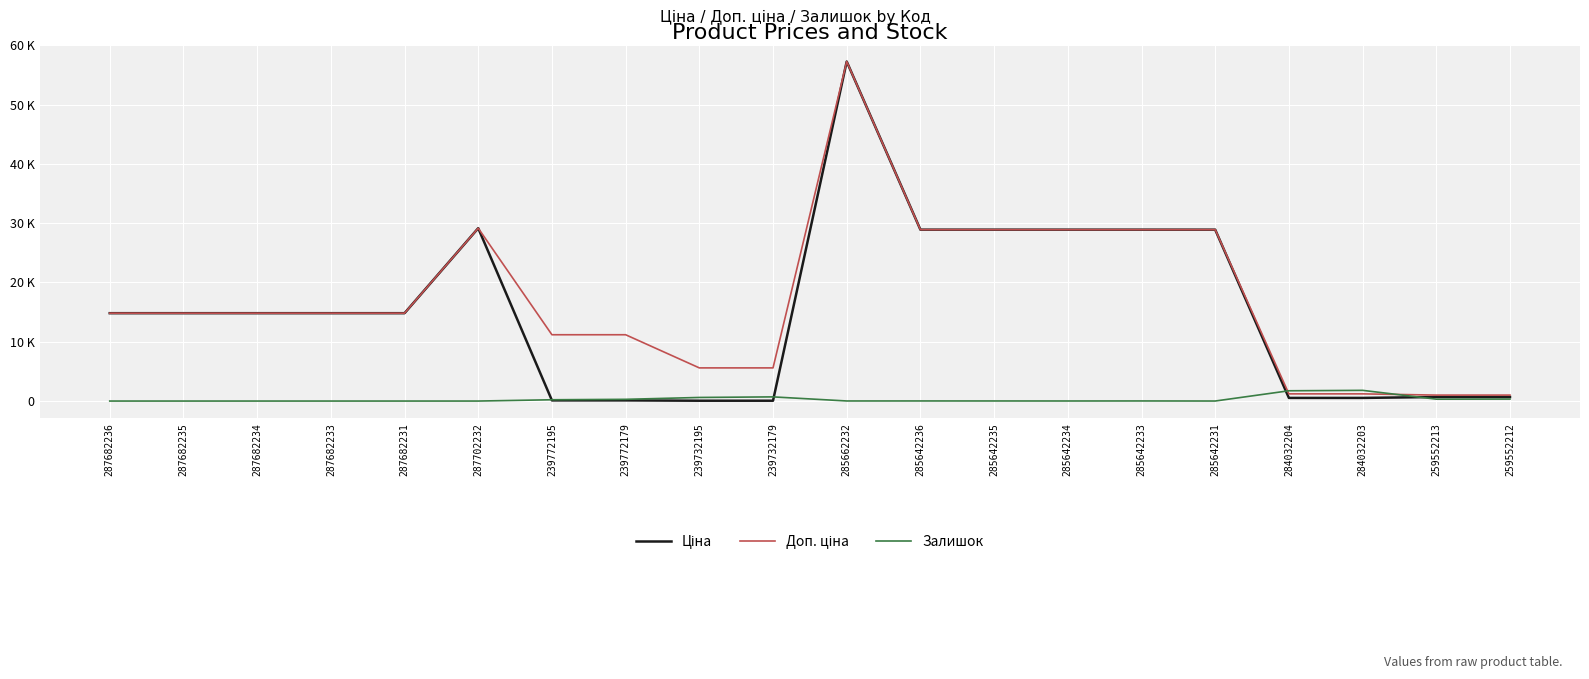

Is this an area chart (filled region under the line)?

No